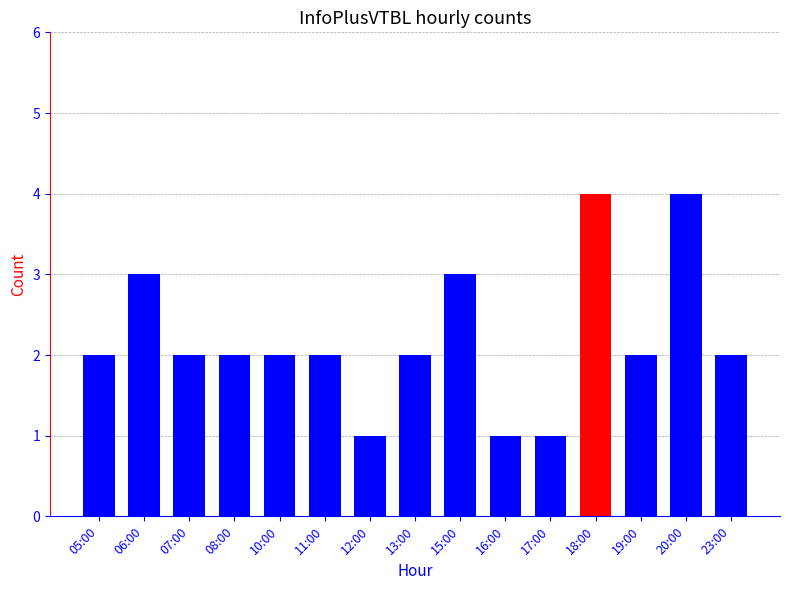

The value at 16:00 is 1. True or false?

True